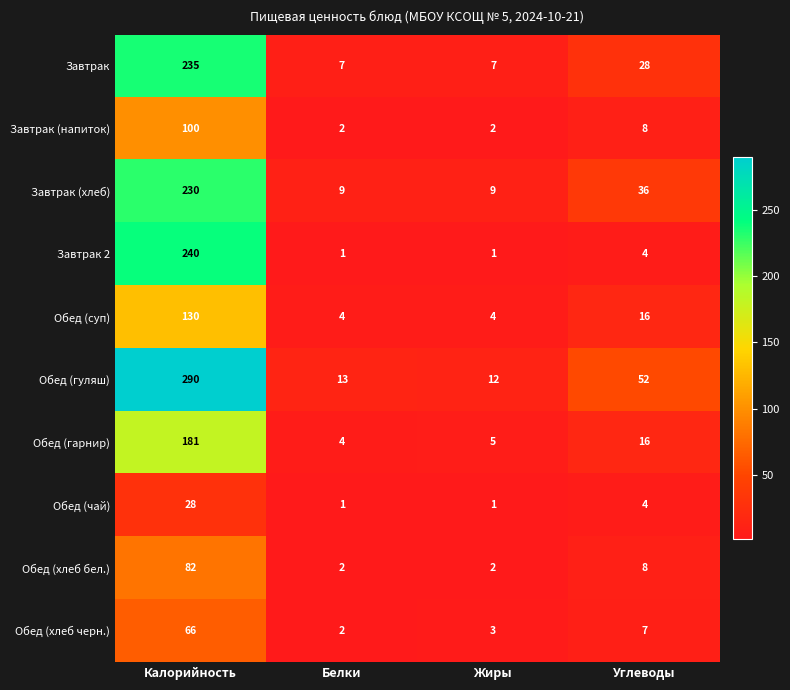

Which category has the highest value in the Обед (суп) series?

Калорийность